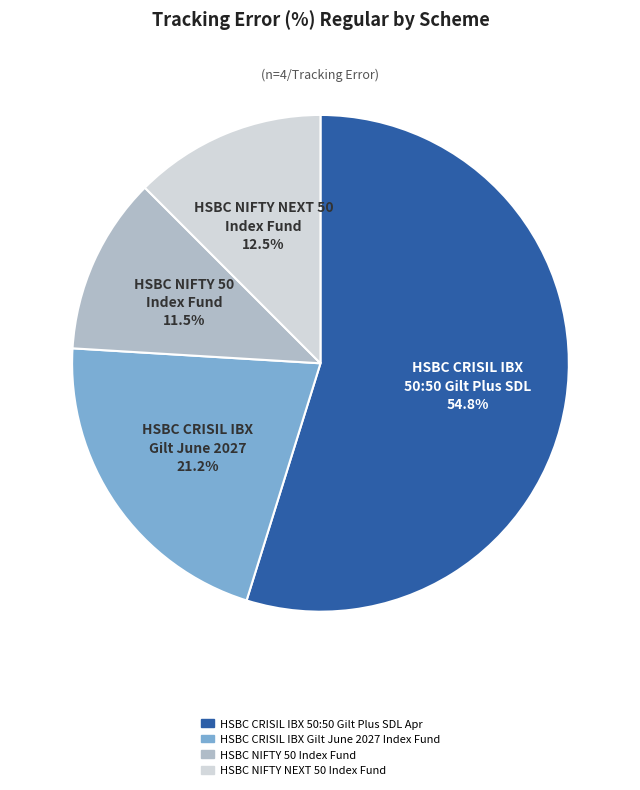

What percentage is the HSBC CRISIL IBX 50:50 Gilt Plus SDL Apr slice, to the nearest percent?

55%